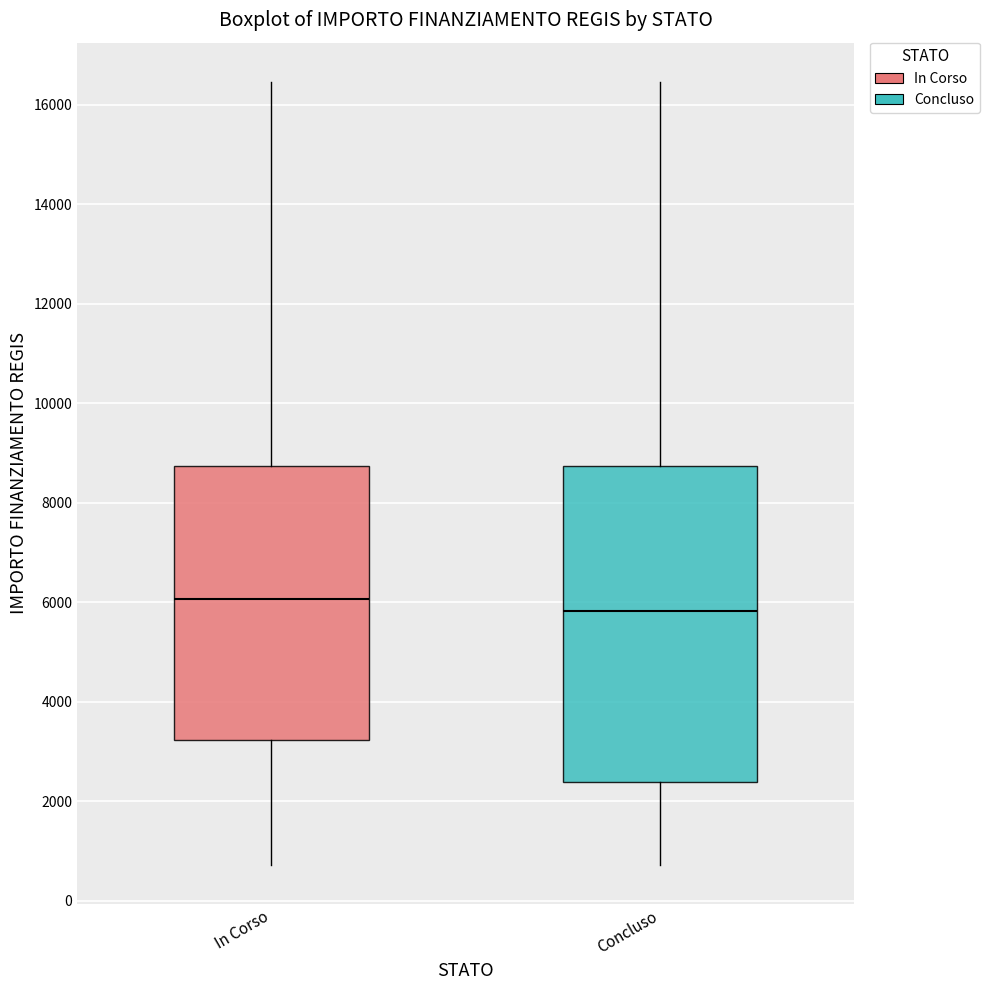

Reading left to right, transcribe this box plot: for each box, give where its median line is, the range the box spans, and where its two whiskers end, as read against the y-axis. The values are not printed on the chart, so give them approximately, as read against the axis.

In Corso: median 6000, box 3200 to 8800, whiskers 800 to 16400
Concluso: median 5800, box 2400 to 8800, whiskers 800 to 16400